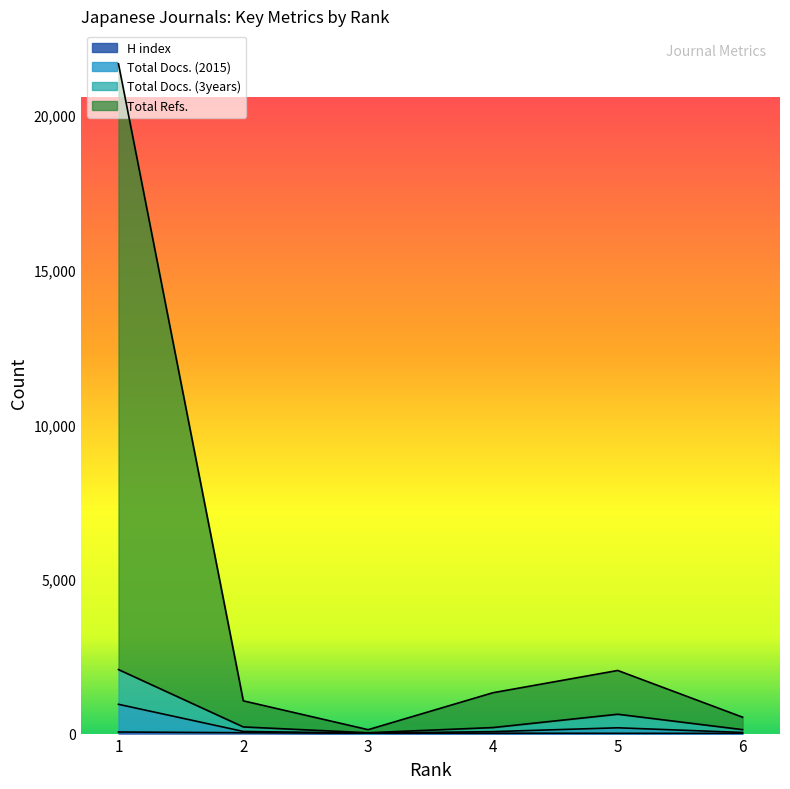

What is the sum of all Total Docs. (3years) values?

3261